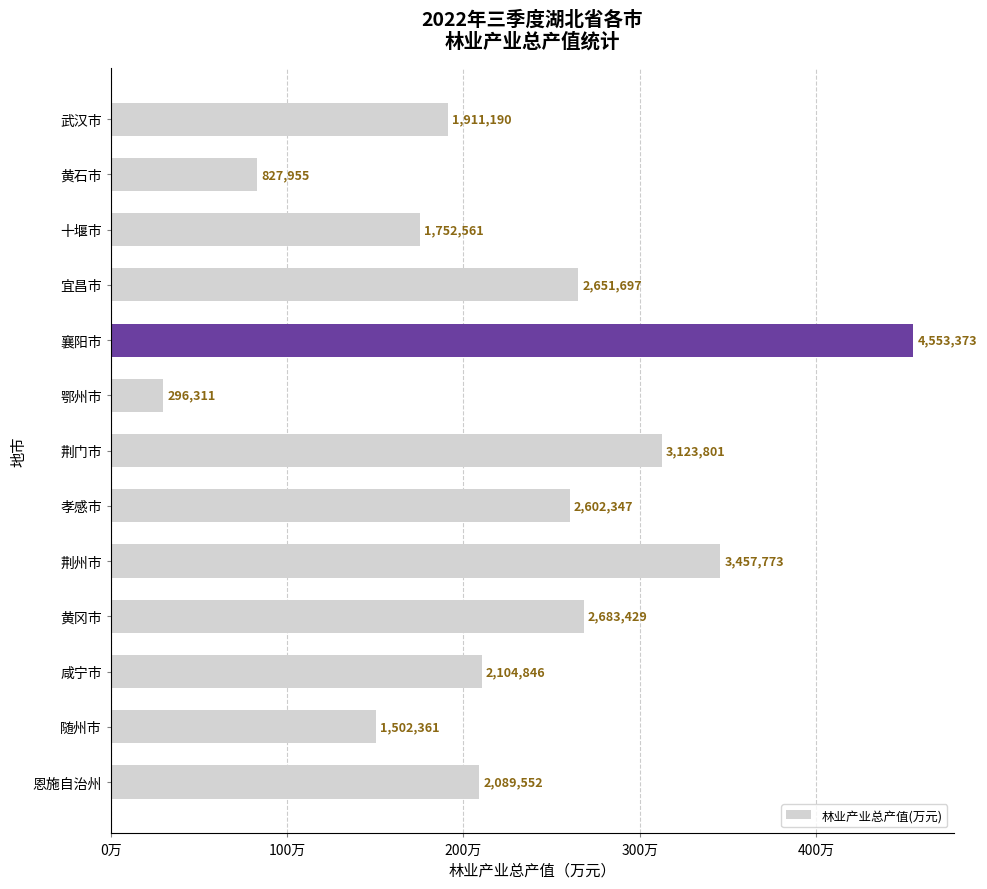

How many data points are above 2104846?

6